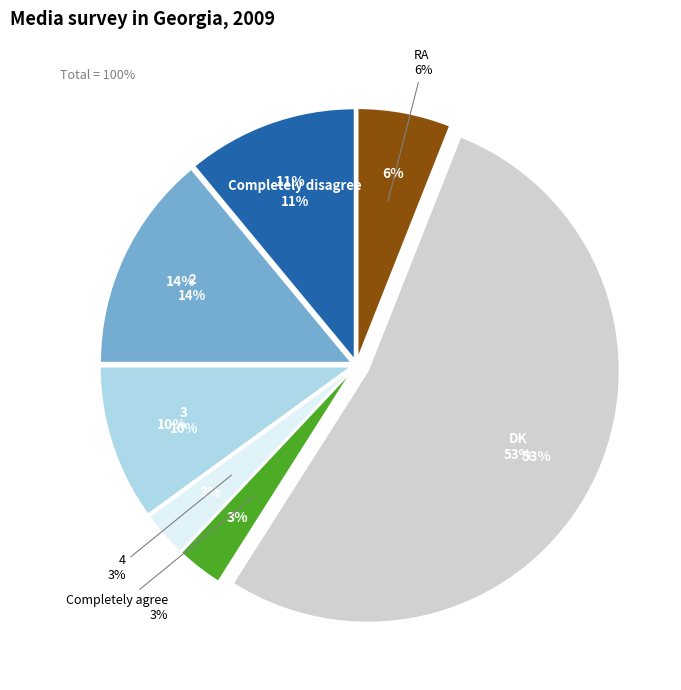

Which category accounts for the majority?

DK